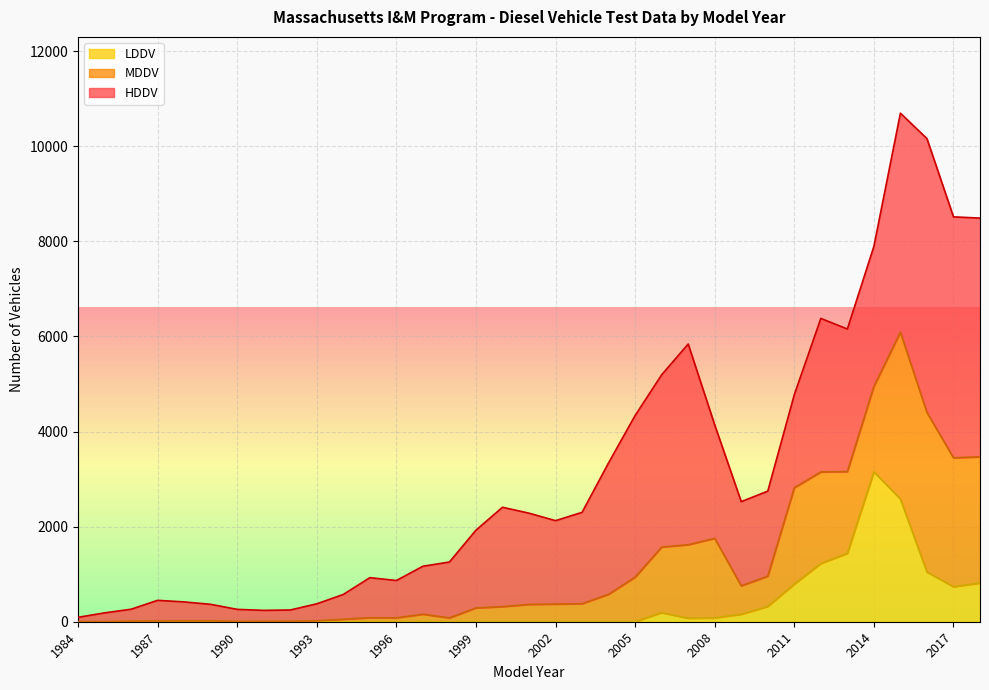

At which category does MDDV reach its first local peak?

1989